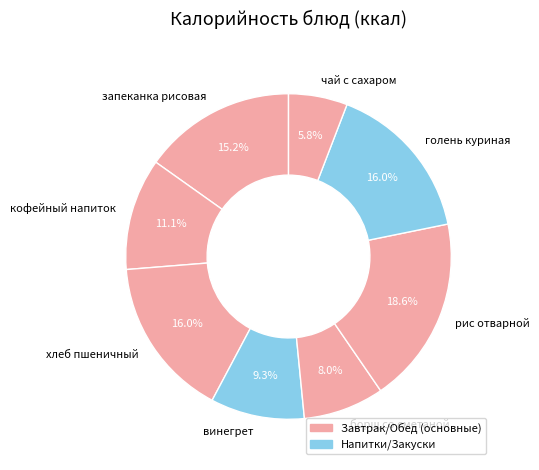

Is it true that кофейный напиток is 18% of the pie?

False